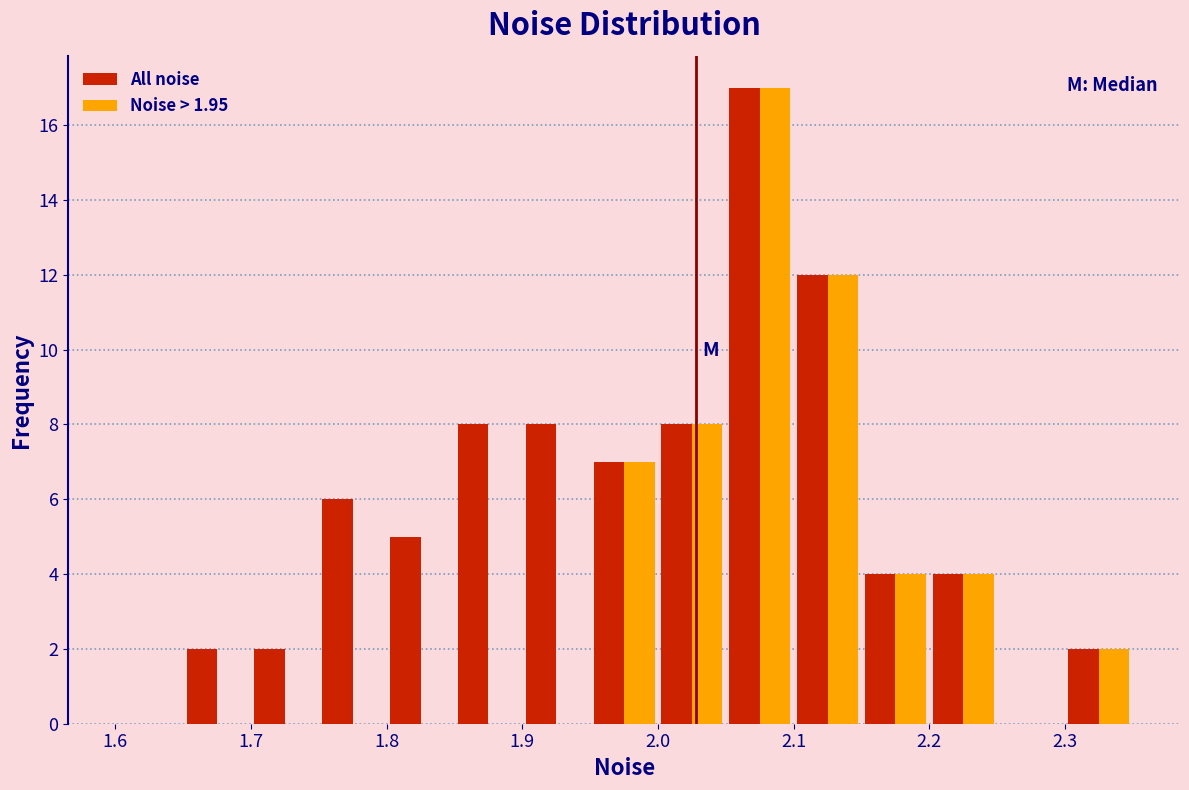

In the Noise > 1.95 series, which range on the x-axis has the tallest bar?

2.05 to 2.10